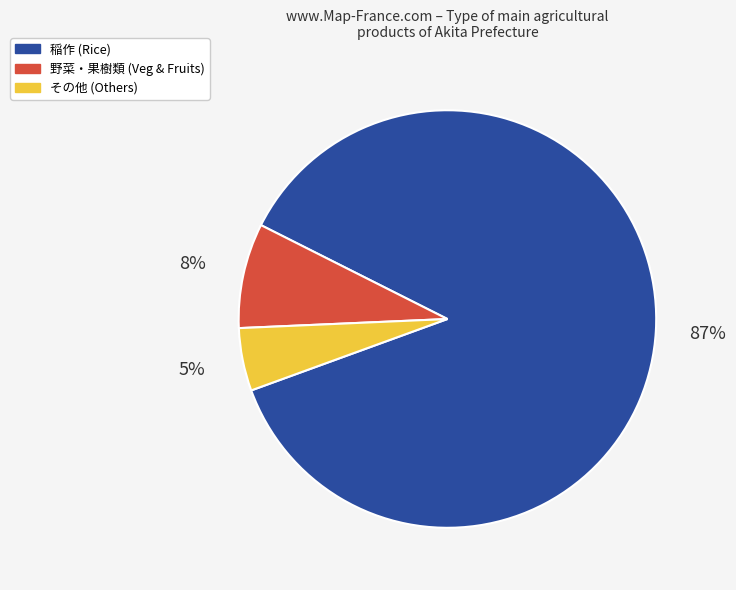

Does any single category account for the majority?

Yes